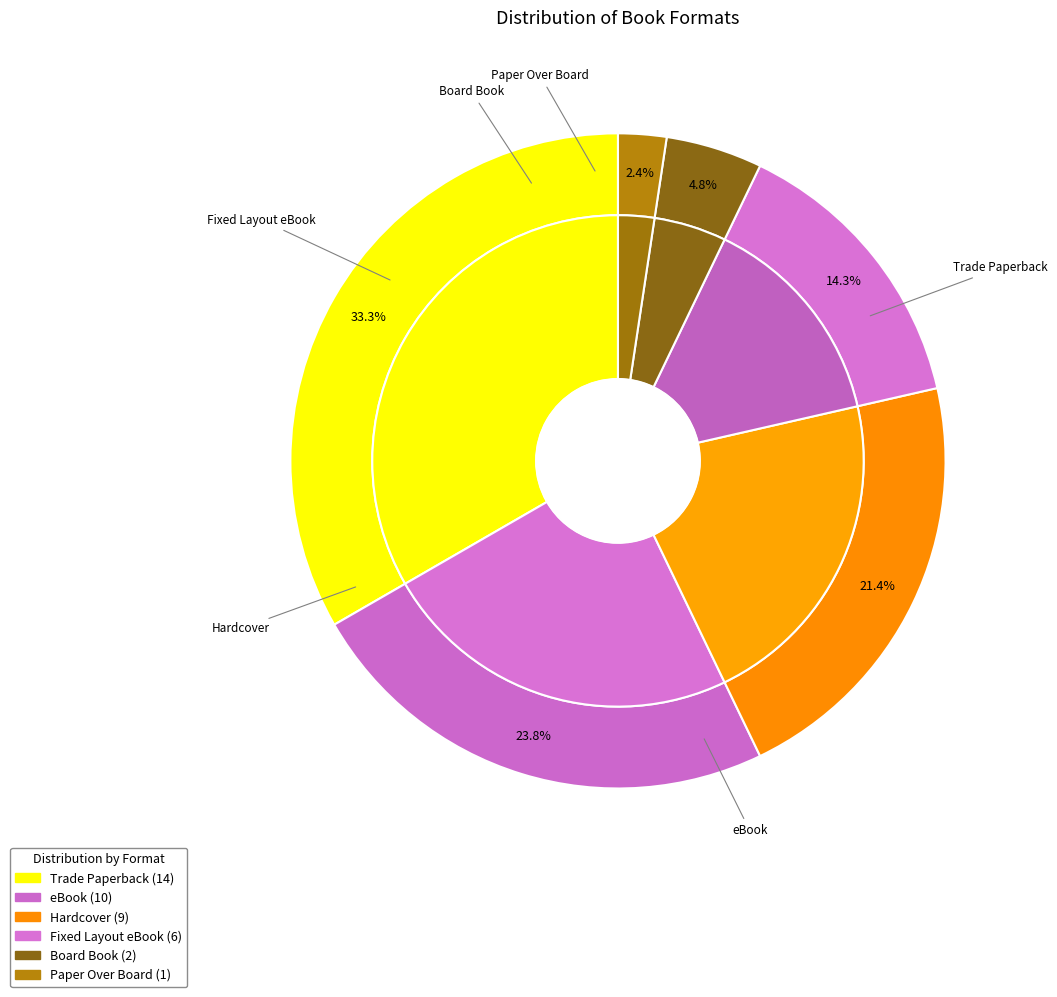

What is the change in value from Trade Paperback to Board Book?

-12